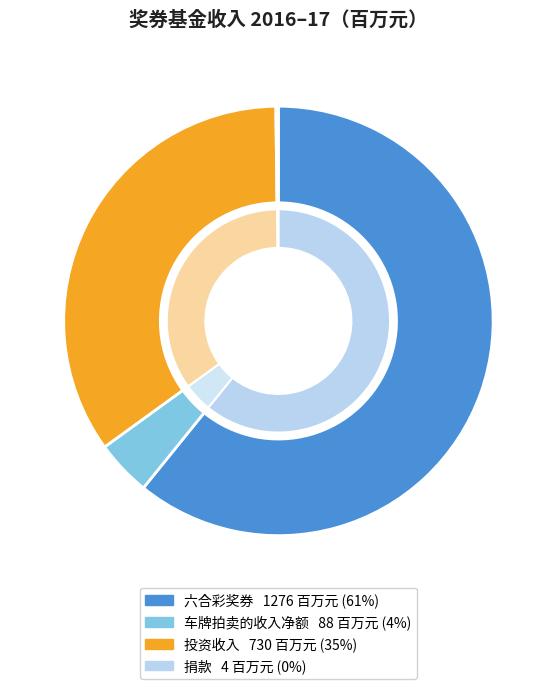

What is the total percentage of 投资收入 and 六合彩奖券?

95.6%